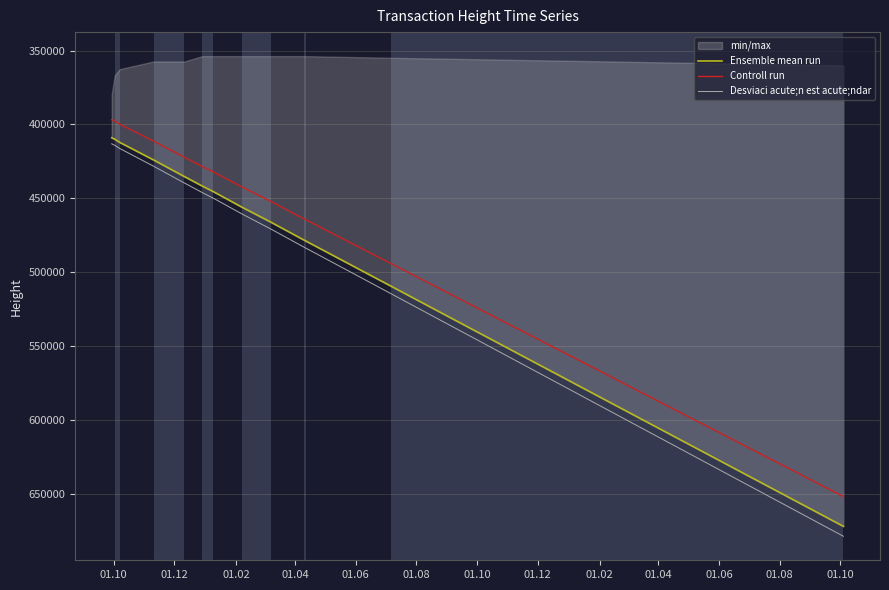

Which series has the largest total across all categories?

Desviaci acute;n est acute;ndar